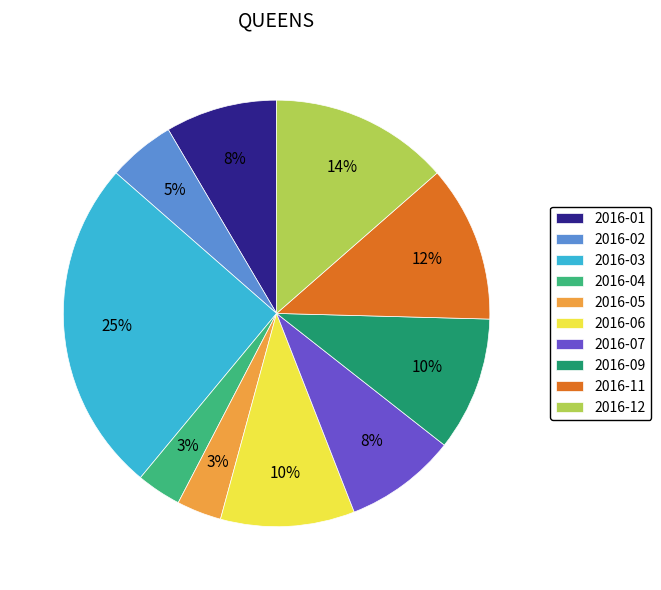

How many slices are in this pie chart?

10